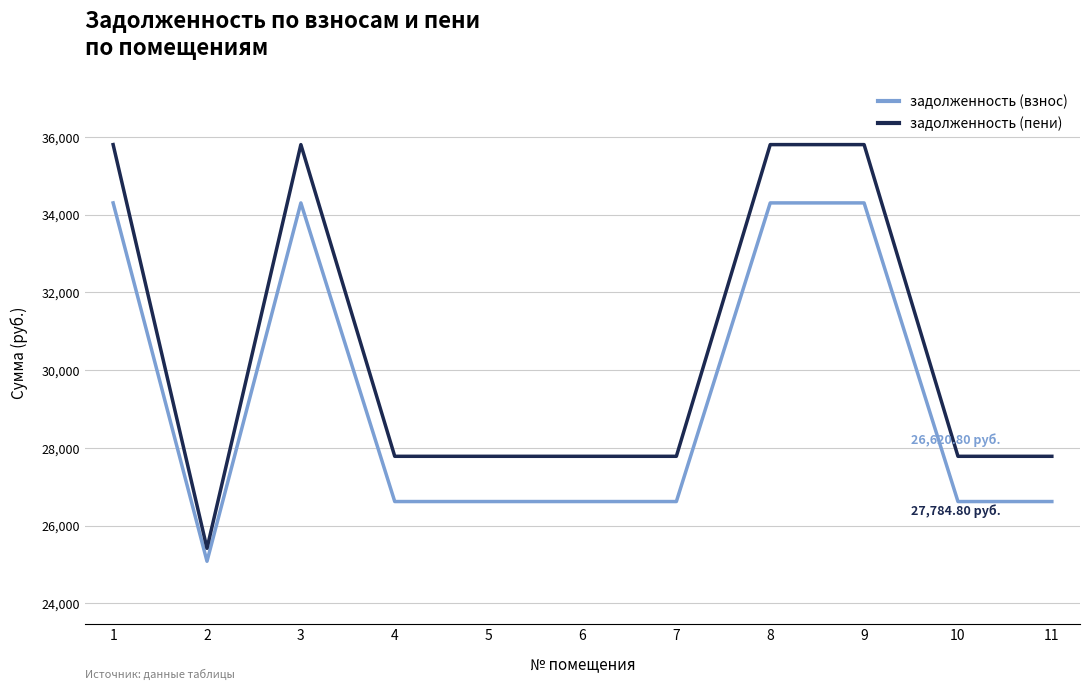

The задолженность (взнос) series shows 26620.8 at 11. True or false?

True